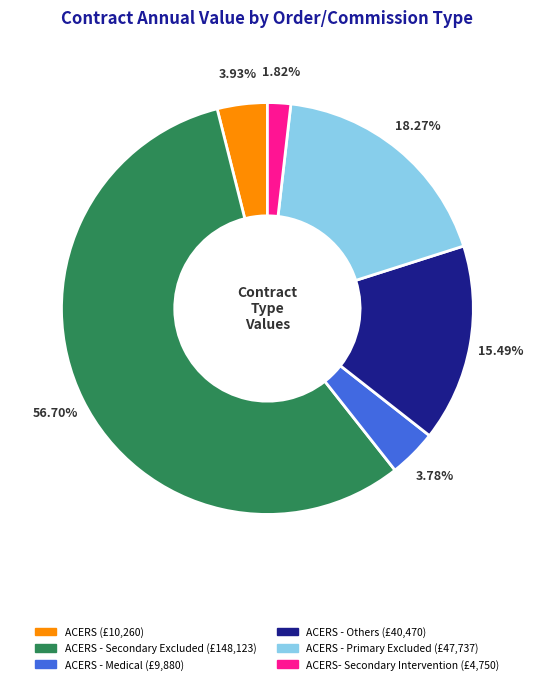

Is there a majority slice in this chart?

Yes